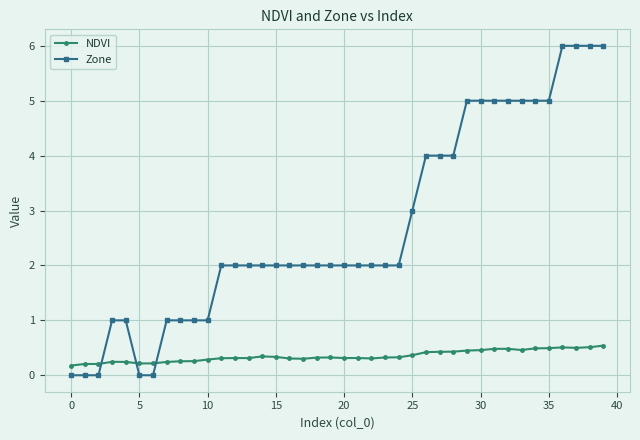

What is the value of the Zone point at the 34th from the left?

5.0